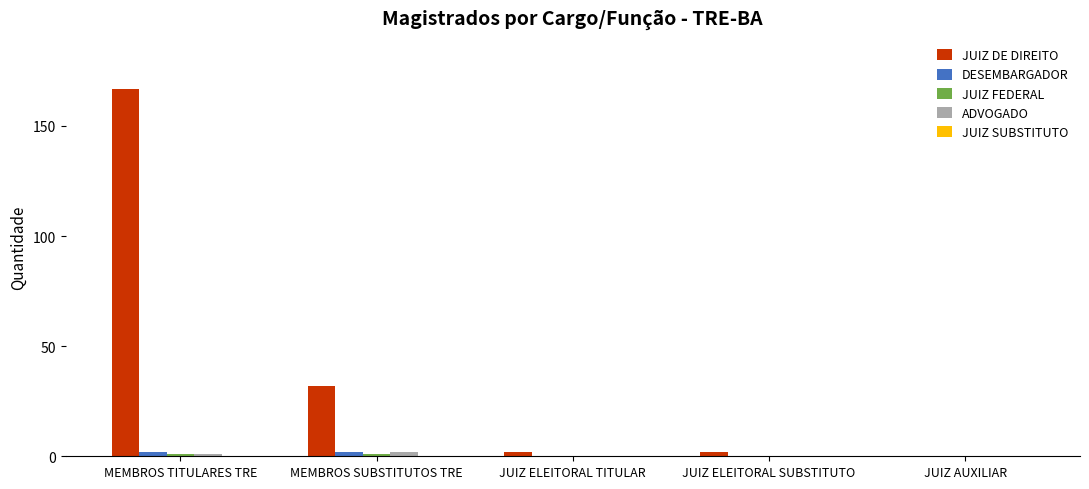

What is the sum of all ADVOGADO values?

3